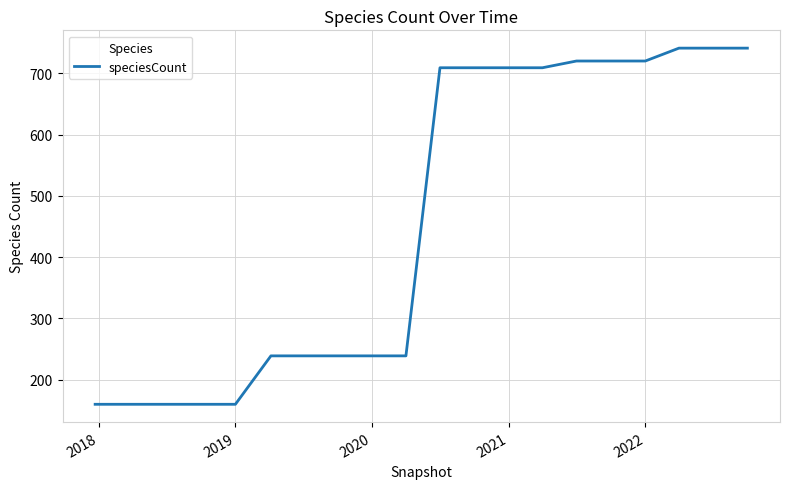

What is the average value?

461